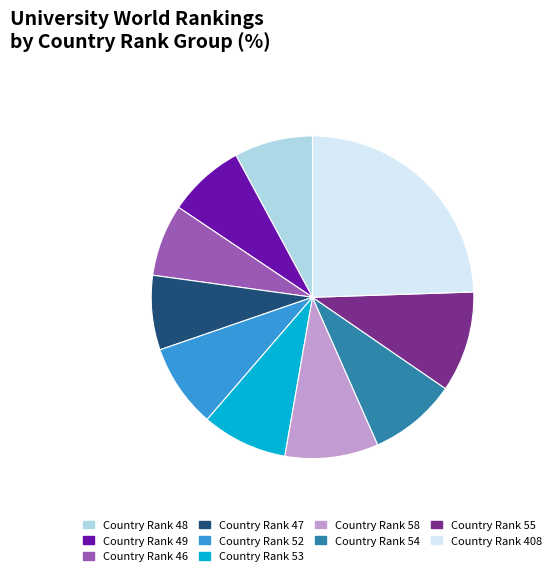

True or false: Country Rank 53 accounts for 9% of the total.

True